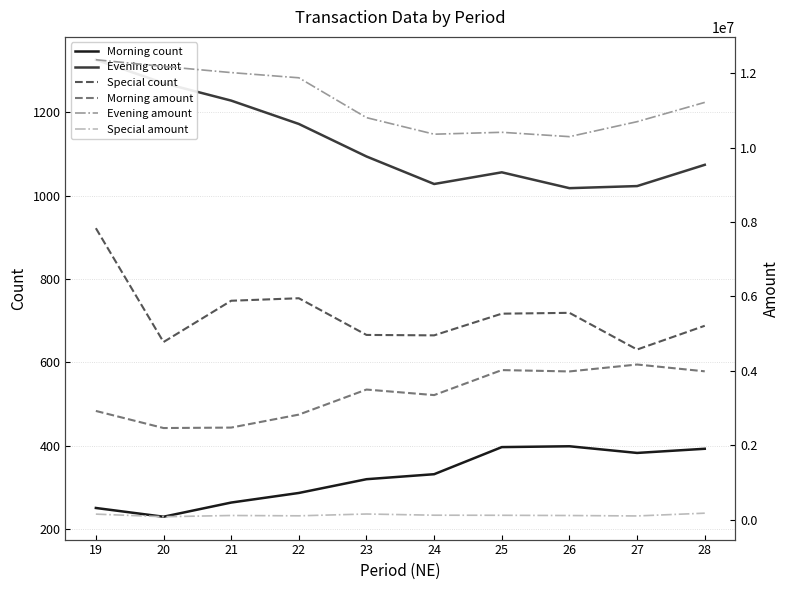

What is the sum of the Morning amount values at 20 and 28?

6449405